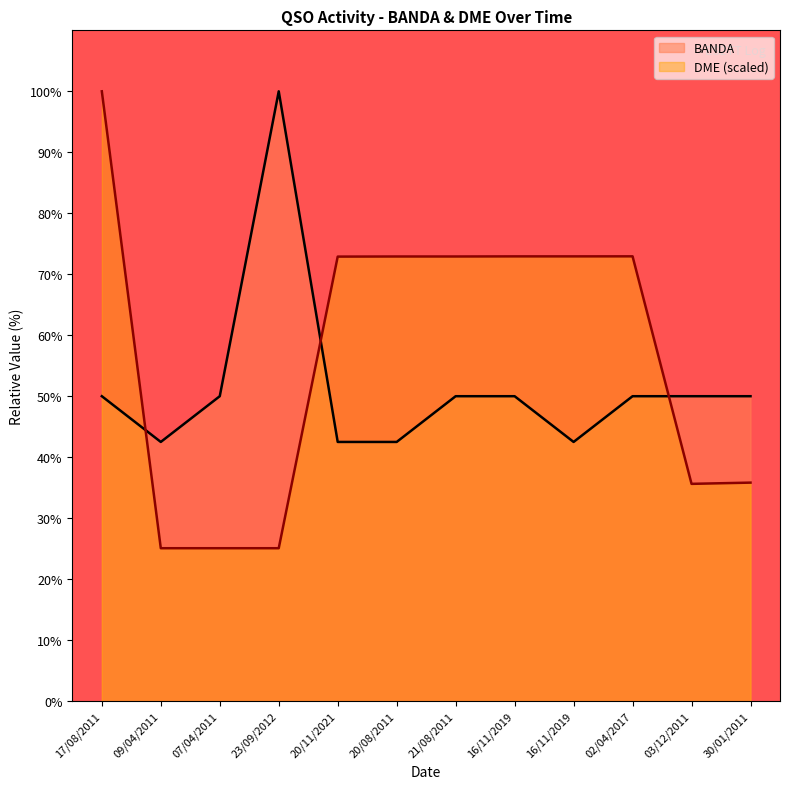

Reading left to right, list all the values displayed in this chart.

BANDA: 17/08/2011=50.0	09/04/2011=42.5	07/04/2011=50.0	23/09/2012=100.0	20/11/2021=42.5	20/08/2011=42.5	21/08/2011=50.0	16/11/2019=50.0	16/11/2019=42.5	02/04/2017=50.0	03/12/2011=50.0	30/01/2011=50.0
DME: 17/08/2011=100.0	09/04/2011=25.1	07/04/2011=25.1	23/09/2012=25.1	20/11/2021=72.9	20/08/2011=72.9	21/08/2011=72.9	16/11/2019=72.9	16/11/2019=72.9	02/04/2017=72.9	03/12/2011=35.6	30/01/2011=35.8